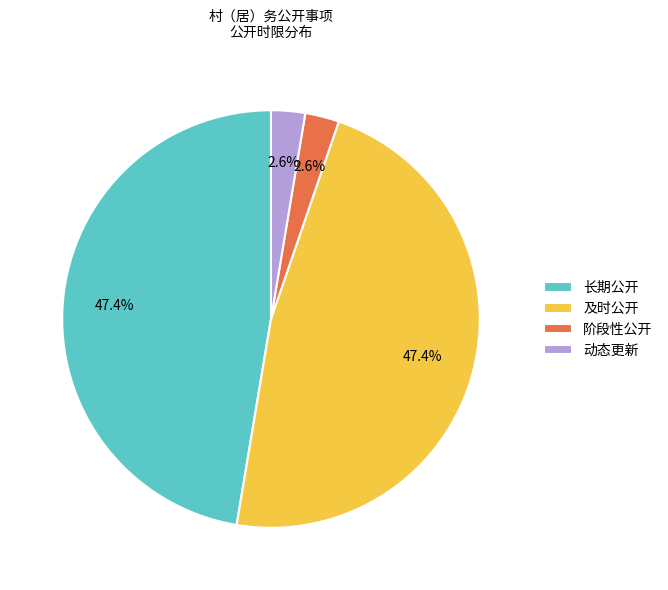

Which has a higher value, 及时公开 or 动态更新?

及时公开